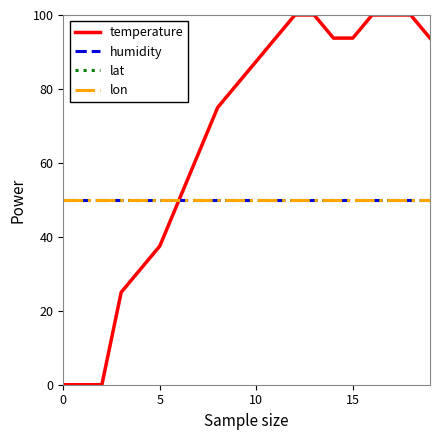

Does the chart have visible grid lines?

No